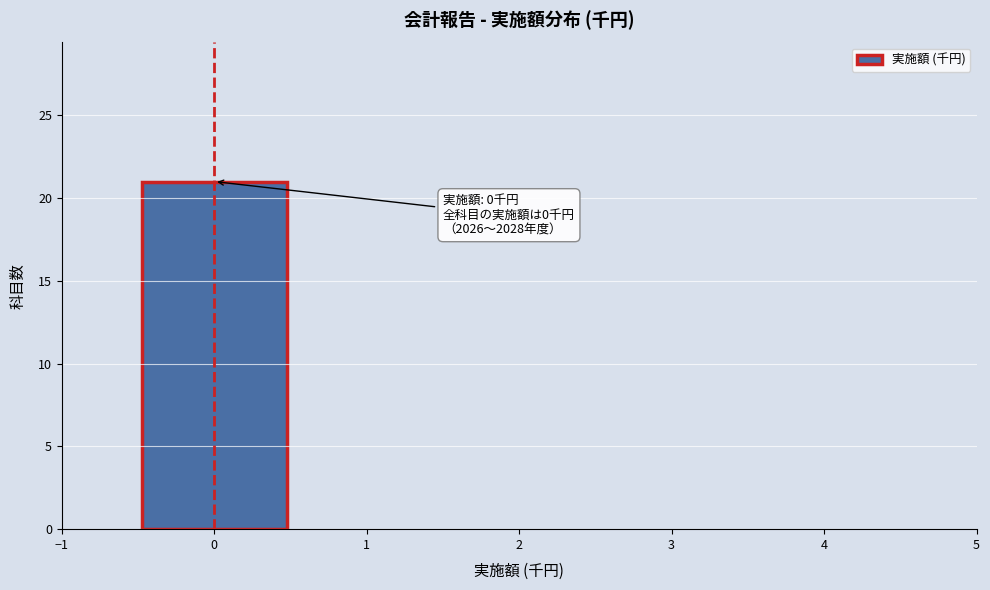

Over which range of the x-axis is the bar tallest?

-0.5 to 0.5